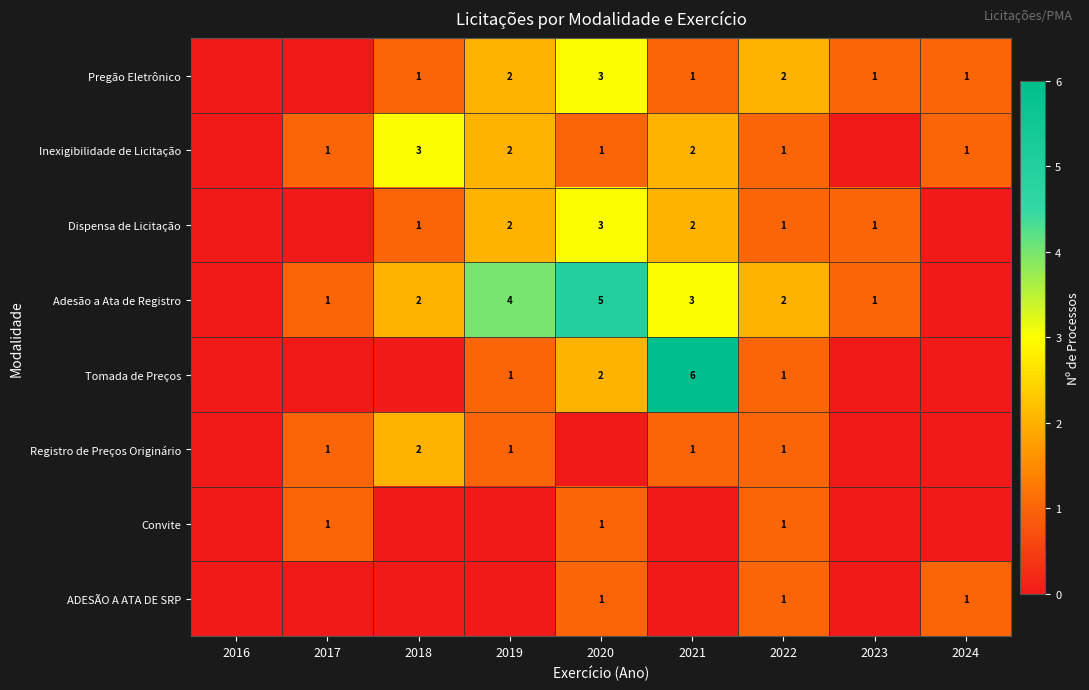

How many series are shown in this chart?

8